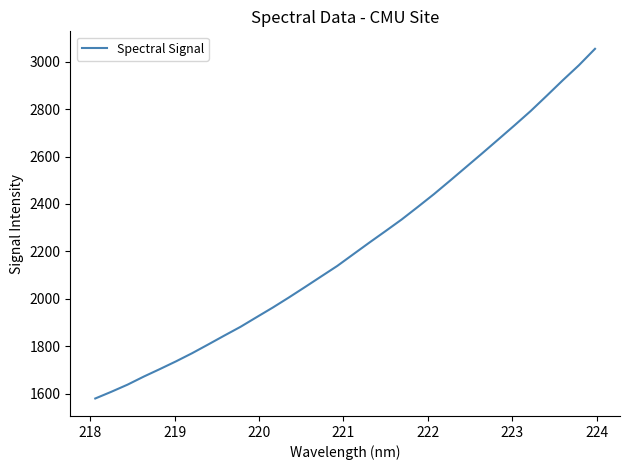

How many values are below 2188?

16